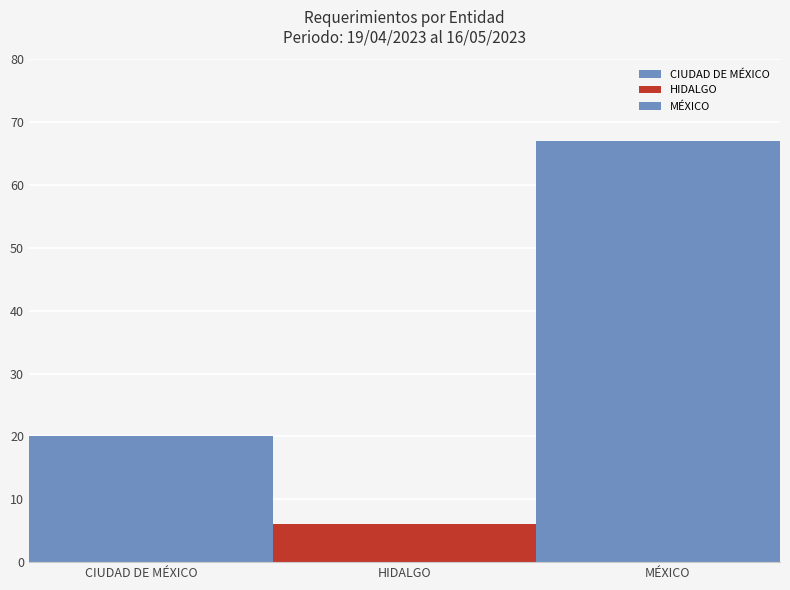

How many groups of bars are there?

1